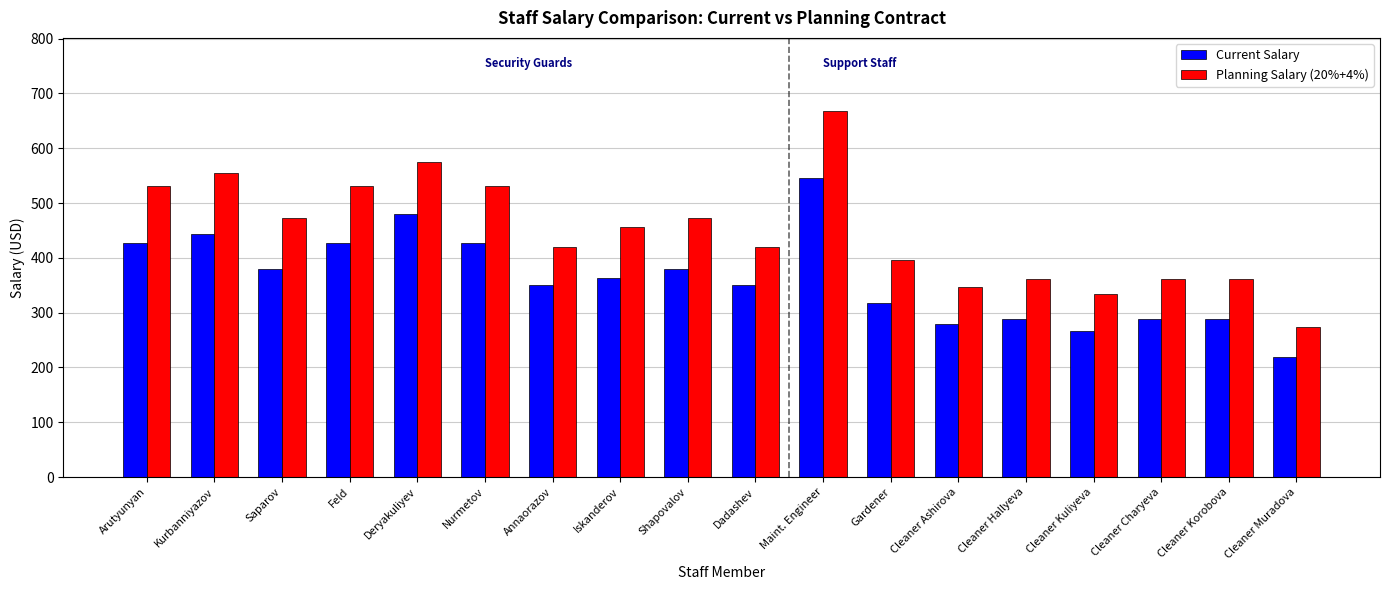

What is the highest value of the Planning Salary (20%+4%) series?

667.7